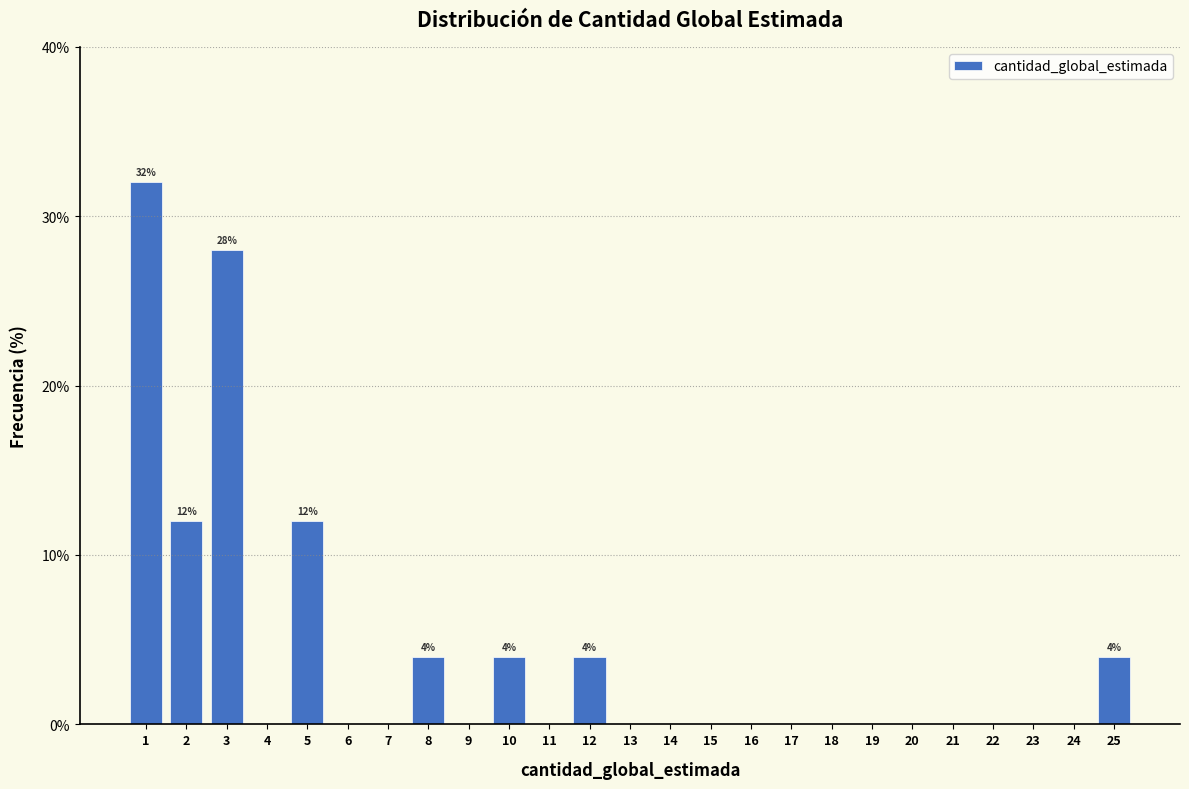

Reading left to right, list all the values displayed in this chart.

1=32.0	2=12.0	3=28.0	4=0.0	5=12.0	6=0.0	7=0.0	8=4.0	9=0.0	10=4.0	11=0.0	12=4.0	13=0.0	14=0.0	15=0.0	16=0.0	17=0.0	18=0.0	19=0.0	20=0.0	21=0.0	22=0.0	23=0.0	24=0.0	25=4.0